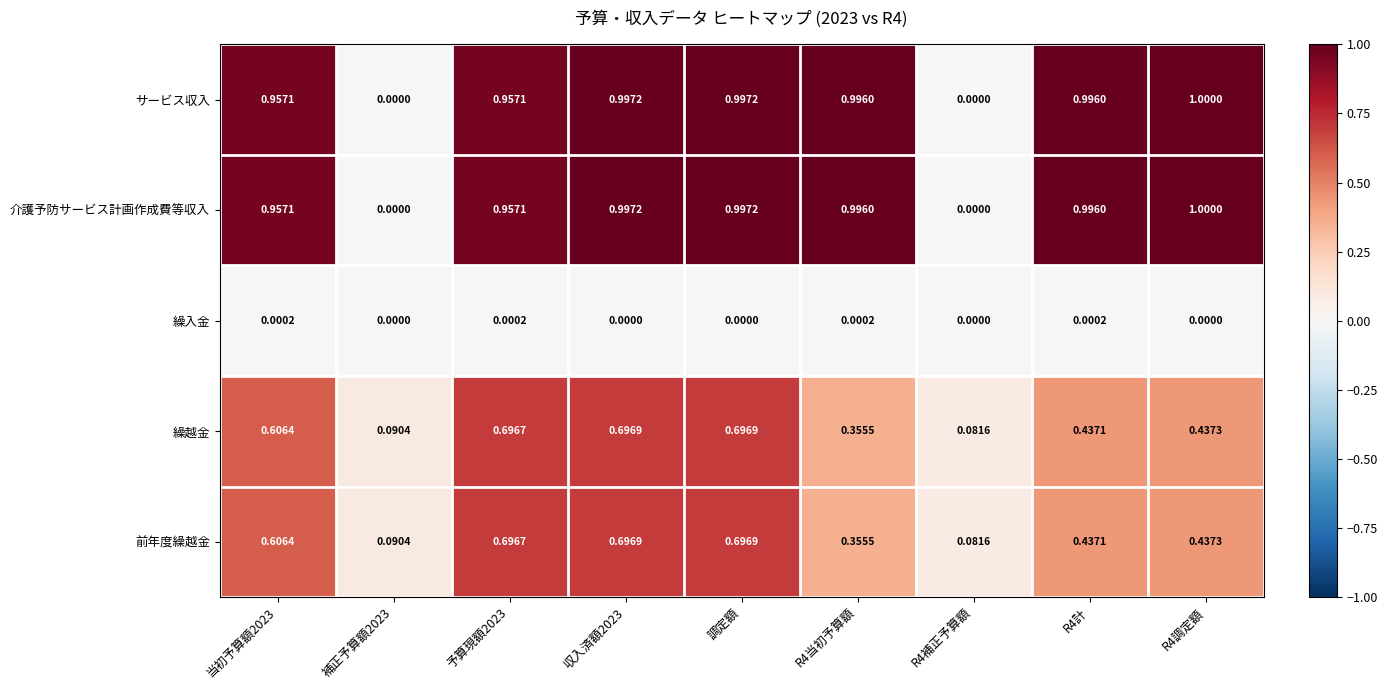

Which label corresponds to the largest value in the chart?

R4調定額